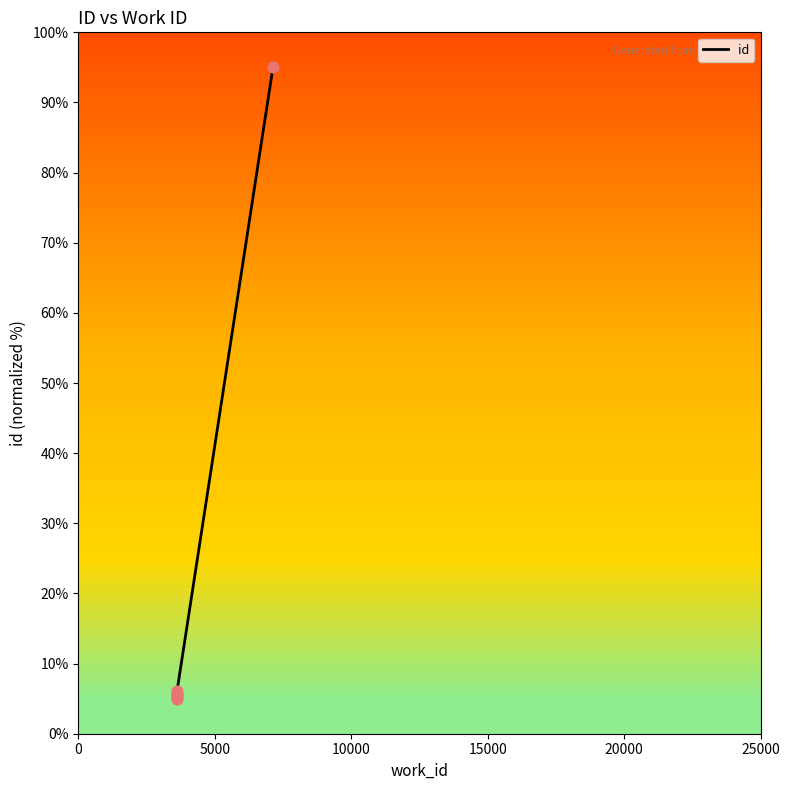

What is the change in value from 10000 to 15000?

+0.1